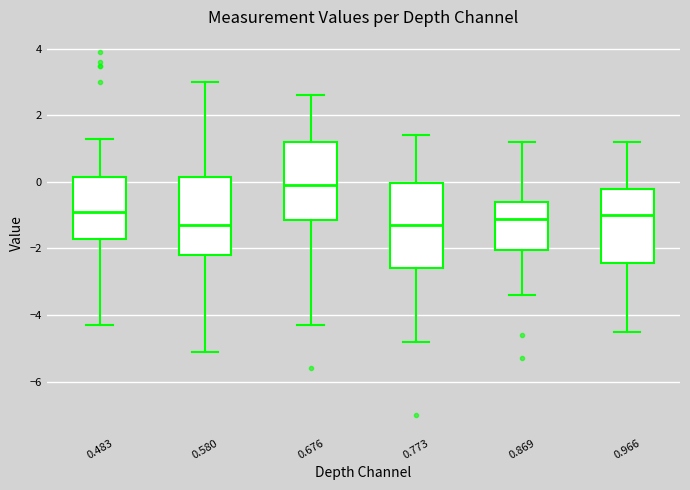

Reading left to right, transcribe this box plot: for each box, give where its median line is, the range the box spans, and where its two whiskers end, as read against the y-axis. The values are not printed on the chart, so give them approximately, as read against the axis.

0.483: median -0.8, box -1.8 to 0.2, whiskers -4.2 to 1.4
0.580: median -1.2, box -2.2 to 0.2, whiskers -5.0 to 3.0
0.676: median 0.0, box -1.2 to 1.2, whiskers -4.2 to 2.6
0.773: median -1.2, box -2.6 to 0.0, whiskers -4.8 to 1.4
0.869: median -1.0, box -2.0 to -0.6, whiskers -3.4 to 1.2
0.966: median -1.0, box -2.4 to -0.2, whiskers -4.4 to 1.2